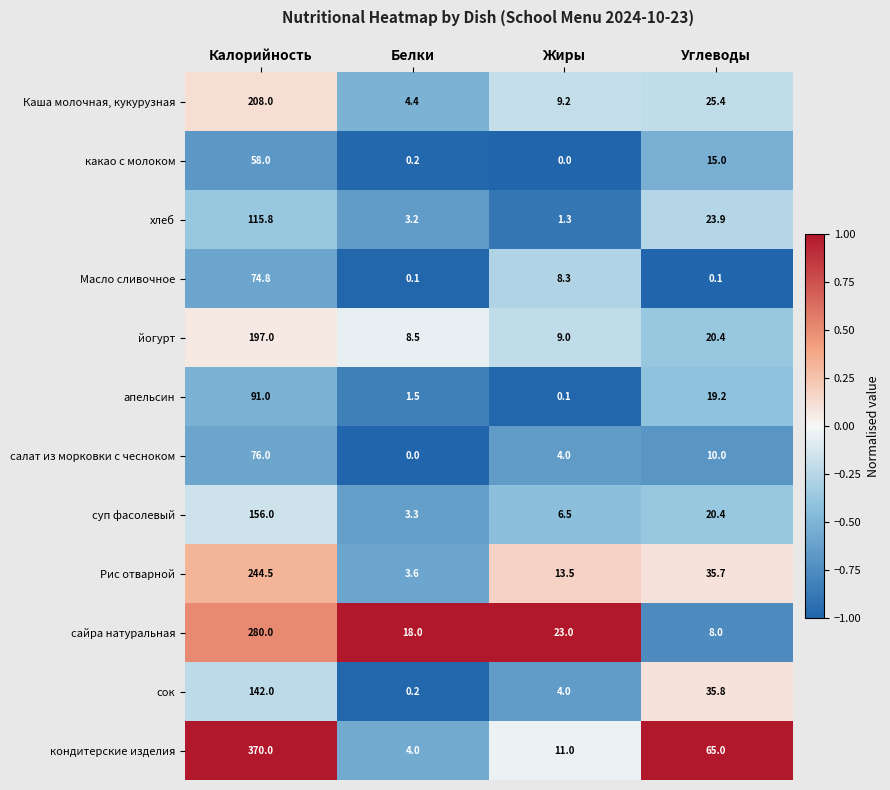

At which label does кондитерские изделия reach its peak?

Калорийность